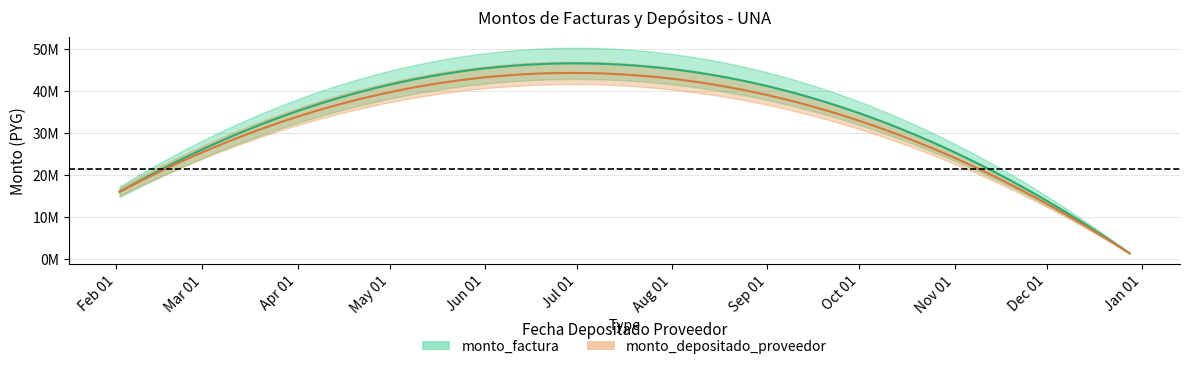

Rank the series at 2015-07-01 from lowest to highest value.

monto_depositado_proveedor, monto_factura